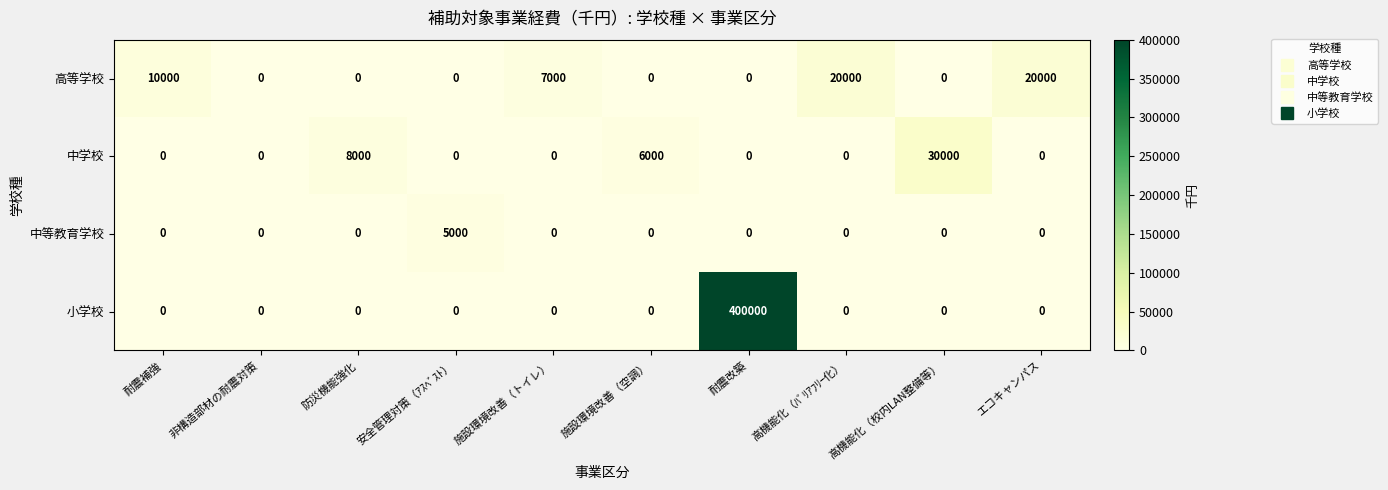

List the series in order of their peak value, lowest first.

中等教育学校, 高等学校, 中学校, 小学校